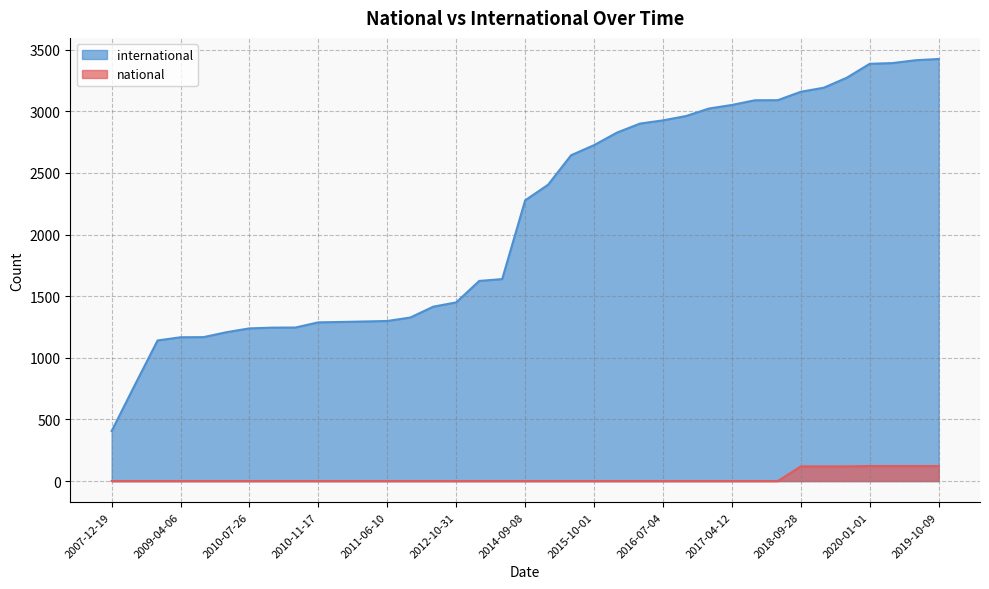

True or false: national has a value of 57 at 2015-07-03.

False